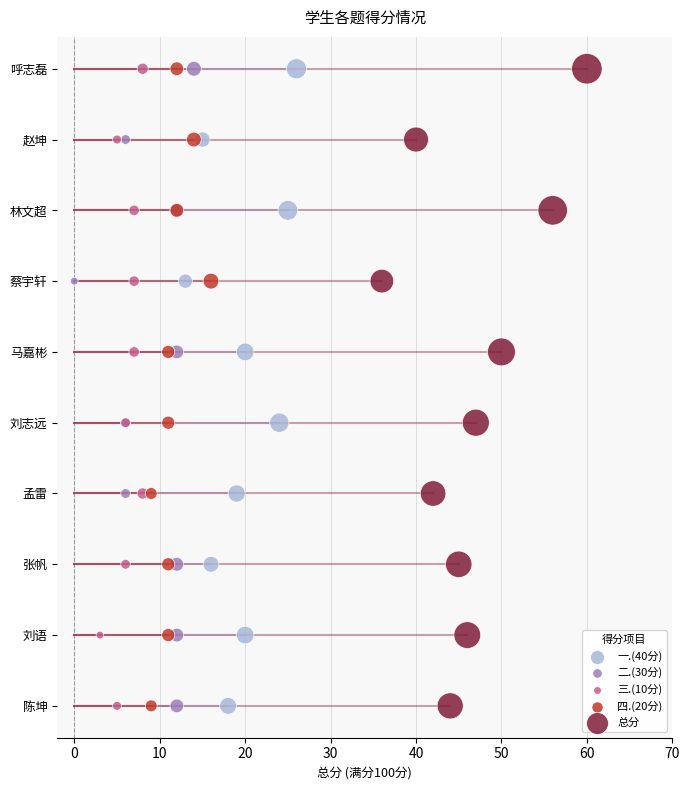

Which series contains the lowest Y value?

一.(40分)